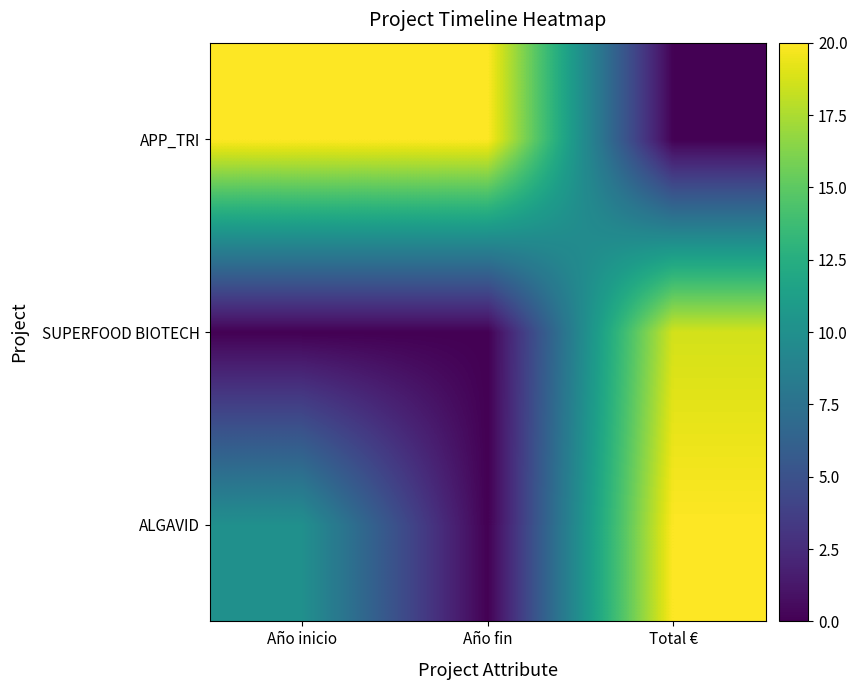

At Total €, list the series in order from largest to smallest.

ALGAVID, SUPERFOOD BIOTECH, APP_TRI